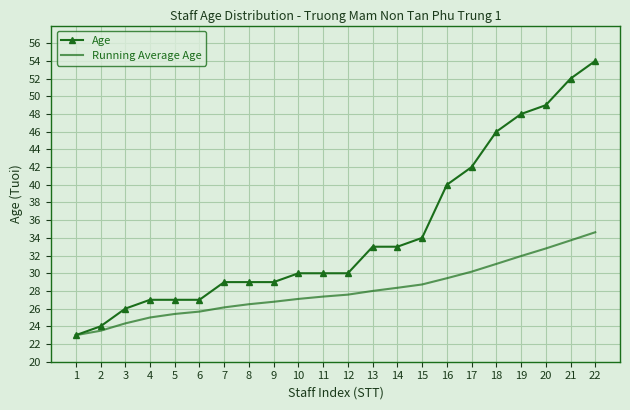

What is the sum of the Age values at 13 and 6?

60.0